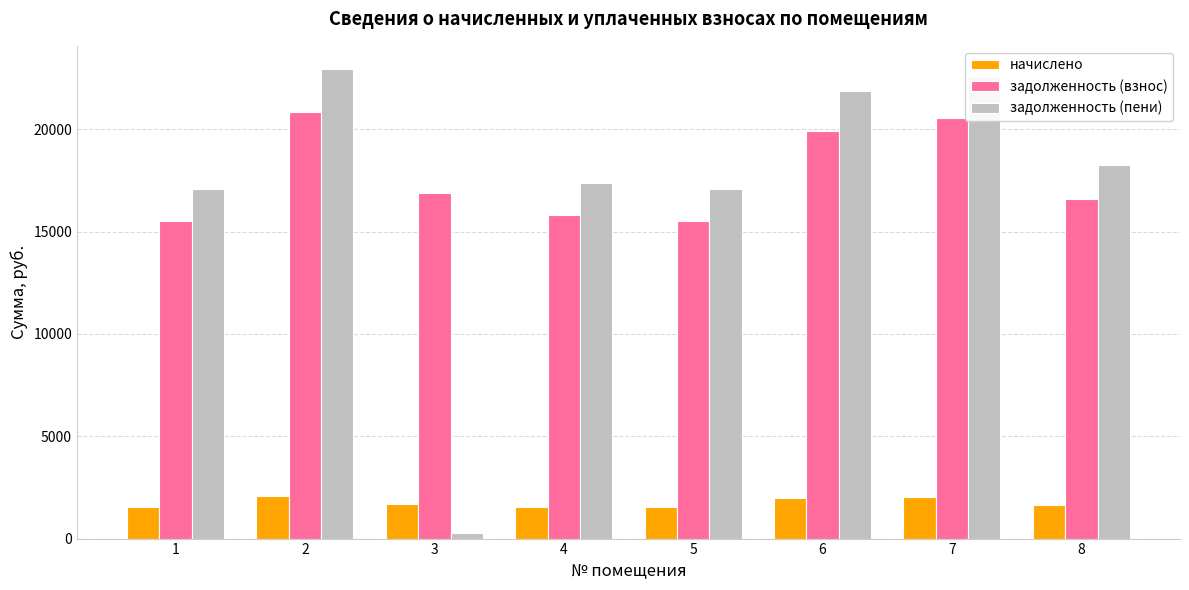

How many data points in начислено are less than 1677?

4